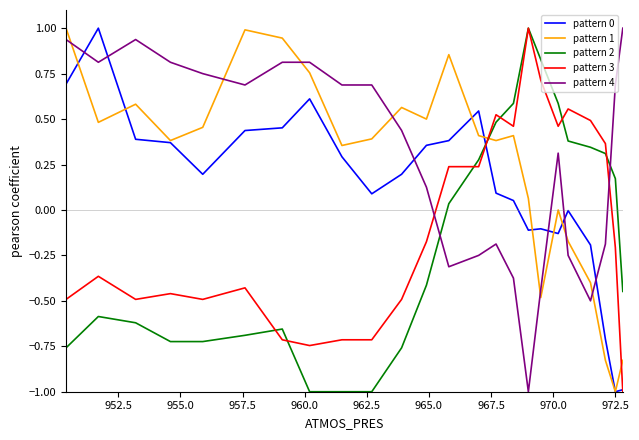

What is the smallest value displayed?

-1.0